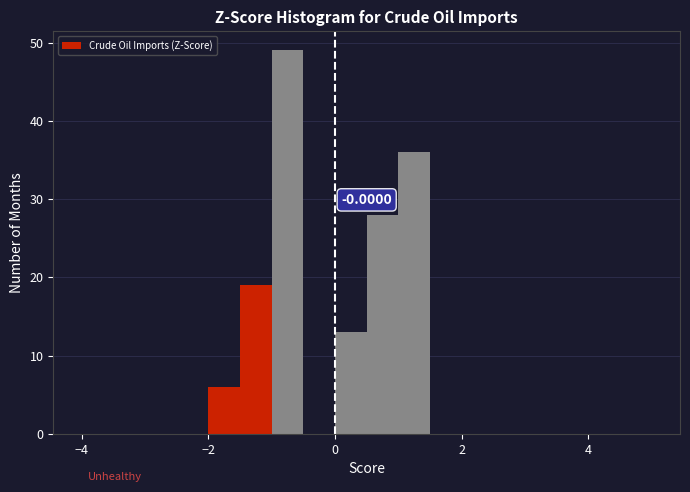

Around what value on the x-axis is the tallest bar? Give the approximate position of its centre, as read against the axis.

-0.8